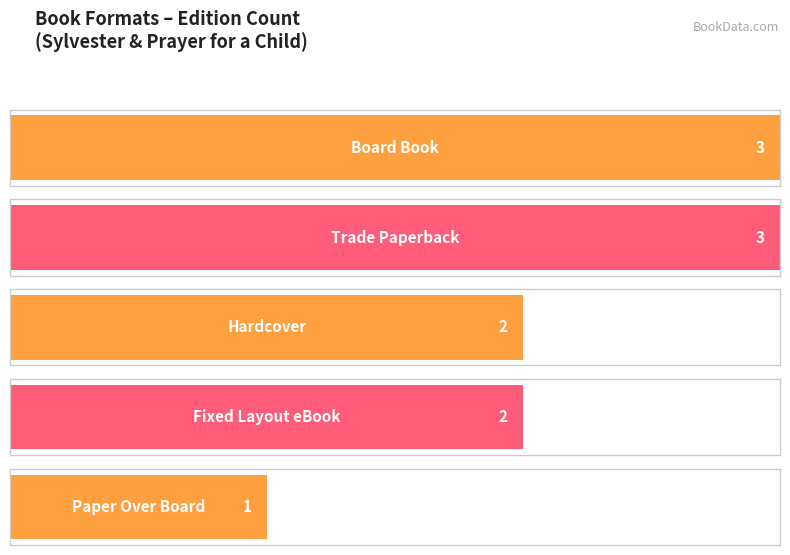

True or false: the data shows 1 at Board Book.

False